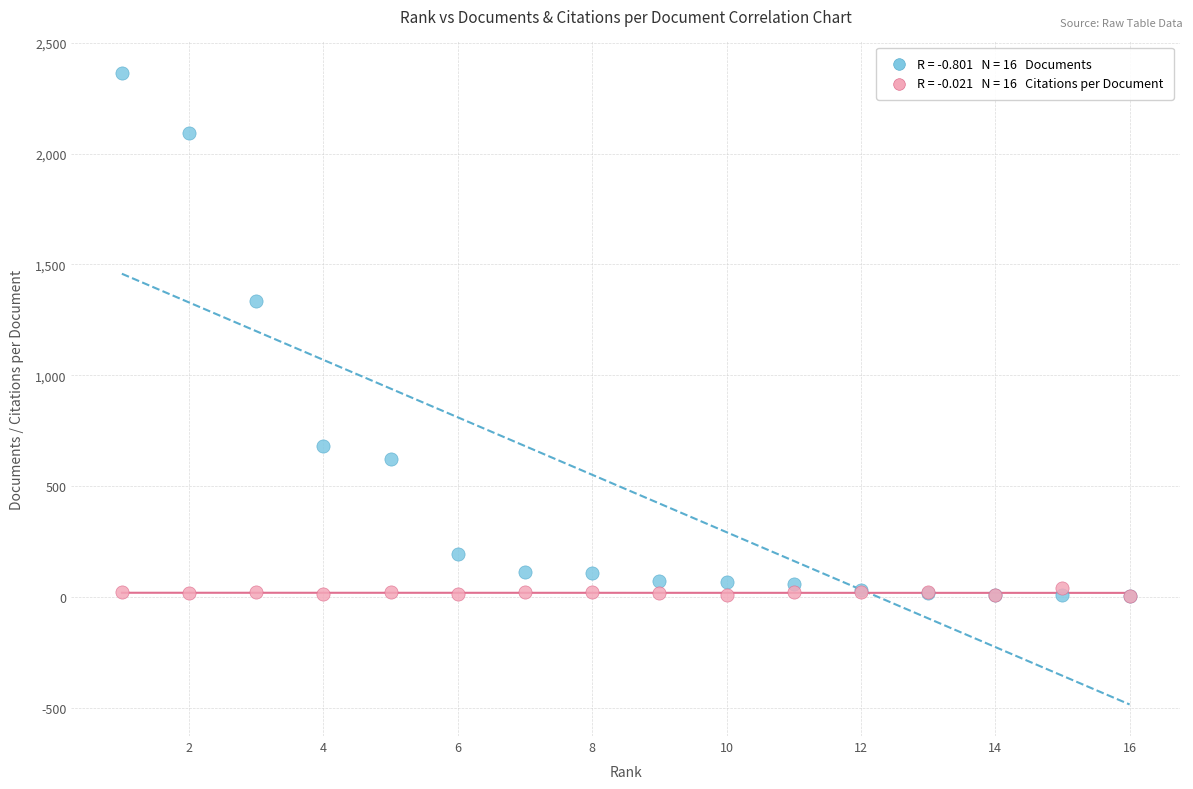

Across all series, what Y value is closest to 1183?

1336.0